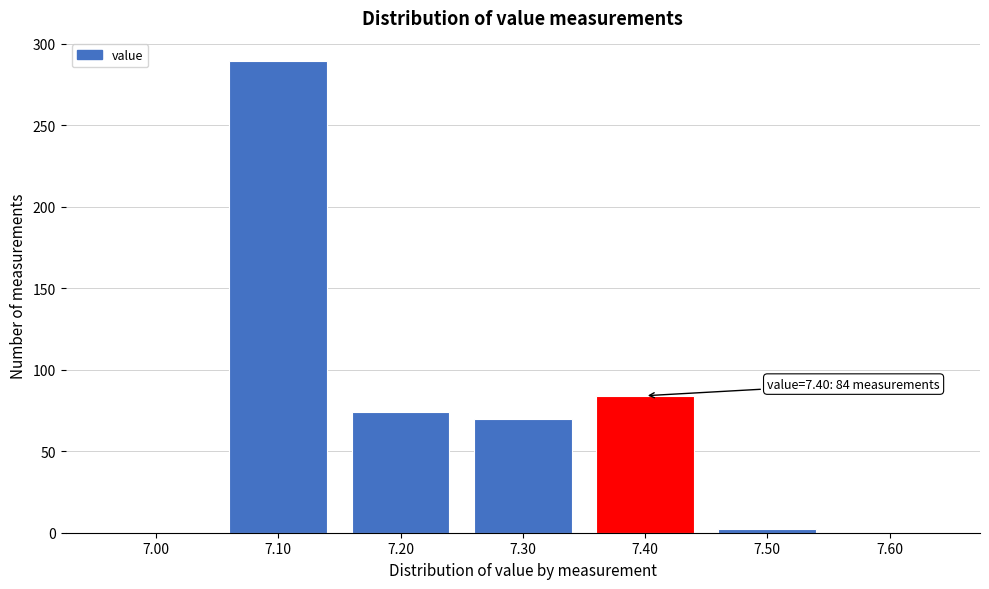

Over which range of the x-axis is the bar tallest?

7.05 to 7.15